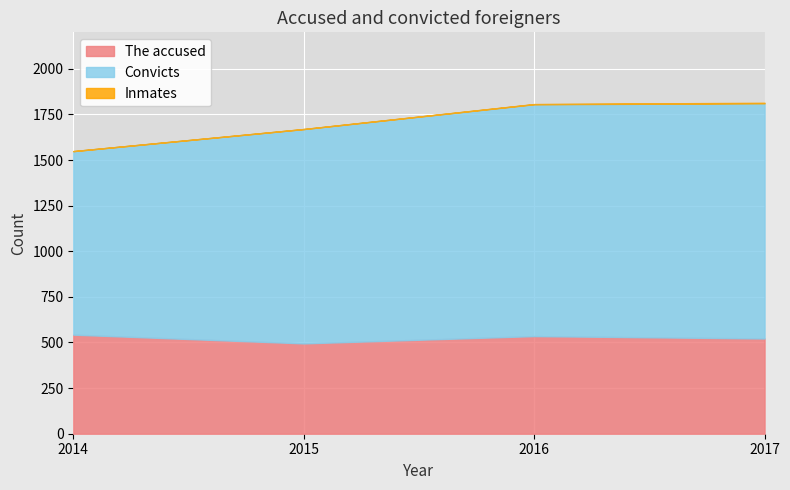

True or false: The accused and Convicts cross at least once.

False